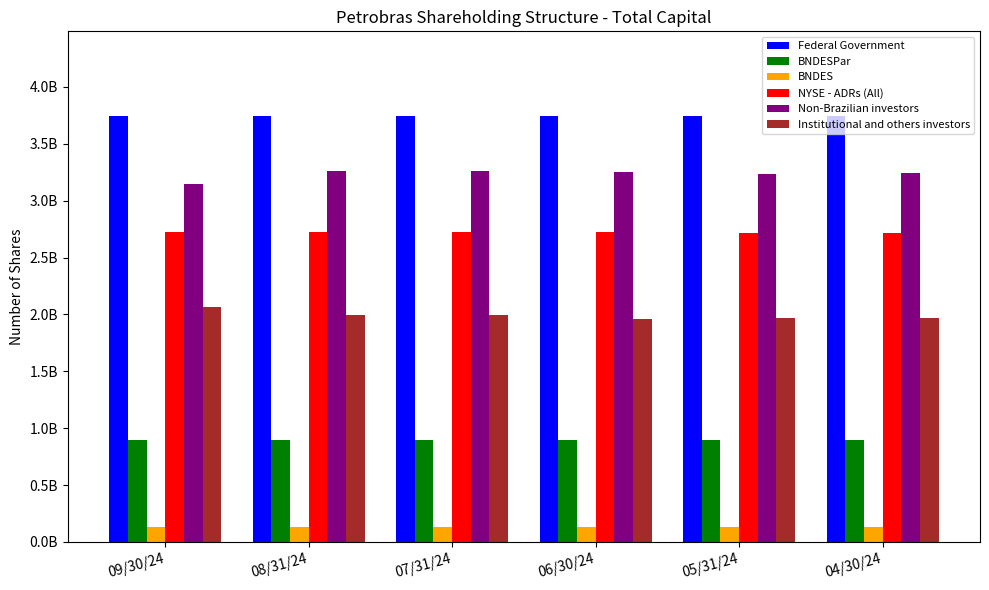

What is the difference between the maximum and second lowest values in the Non-Brazilian investors series?

21523970